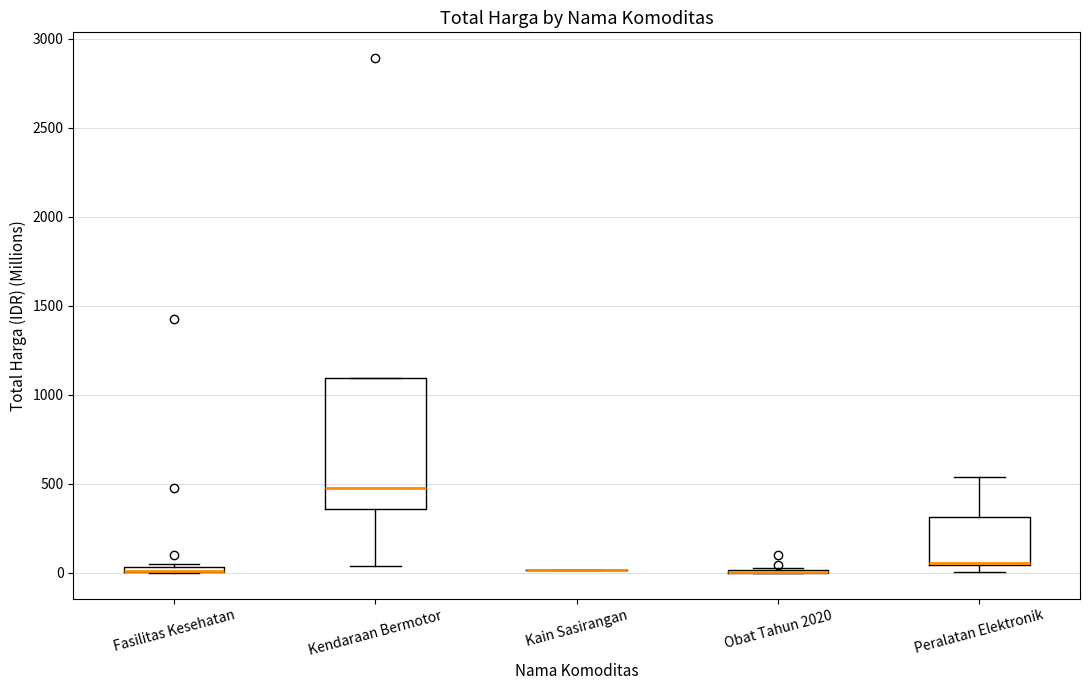

Comparing the boxes themselves (not the whiskers), which one is the tallest?

Kendaraan Bermotor